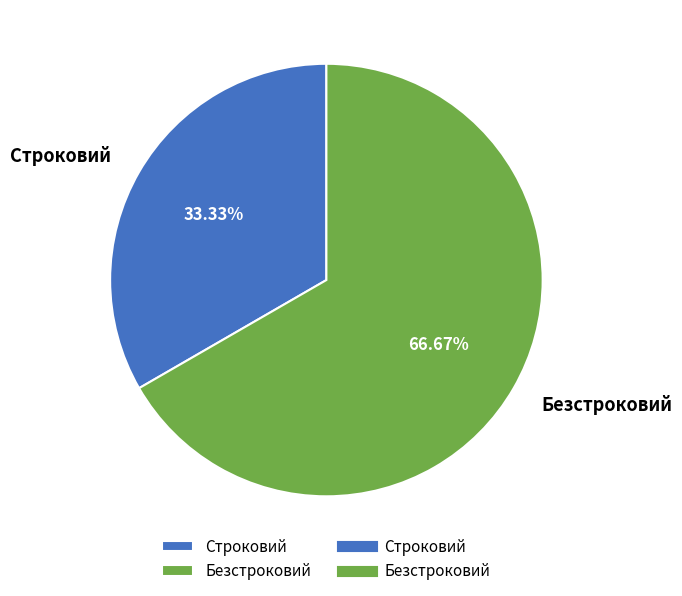

Rank the categories by value from lowest to highest.

Строковий, Безстроковий